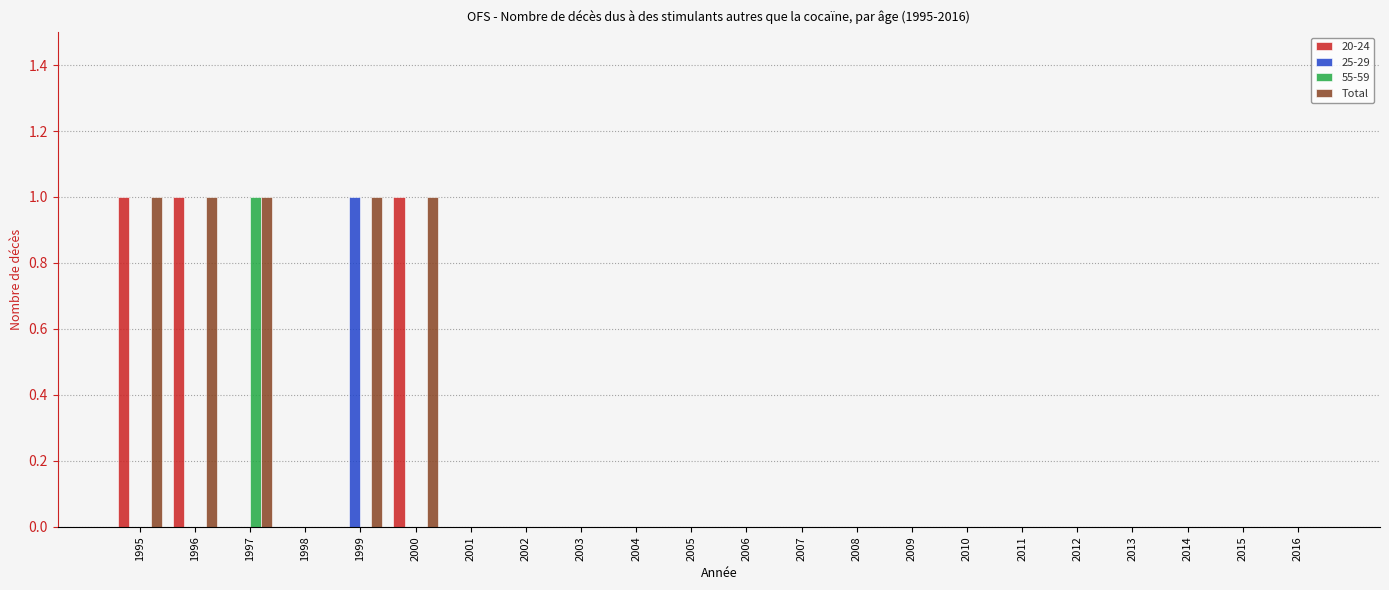

The value of 25-29 at 2016 is 0. True or false?

True